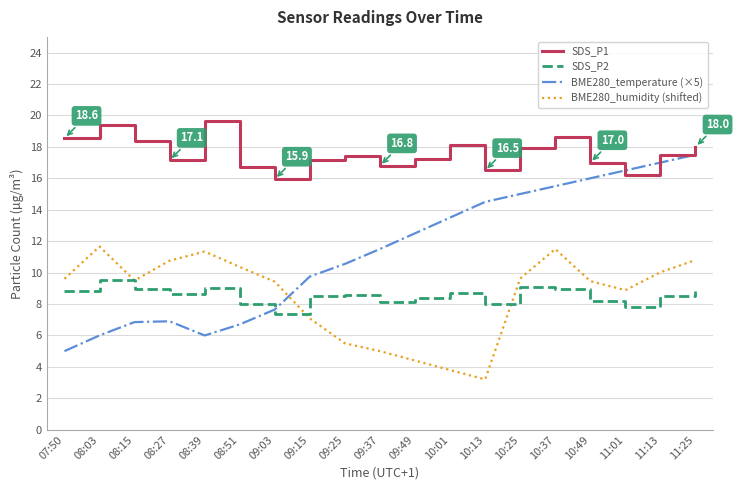

Where do BME280_temperature (×5) and BME280_humidity (shifted) first cross each other?

09:03 and 09:15